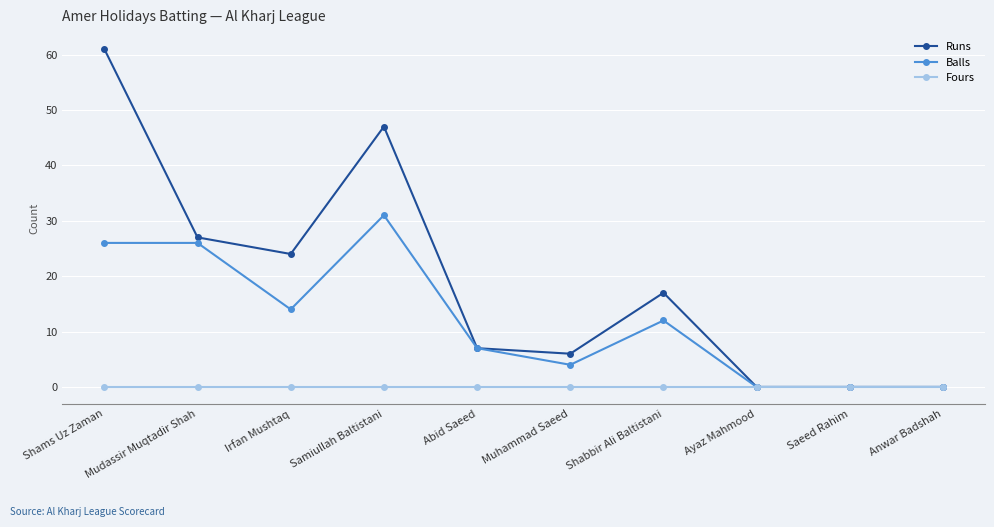

What are all the series names shown in the legend?

Runs, Balls, Fours